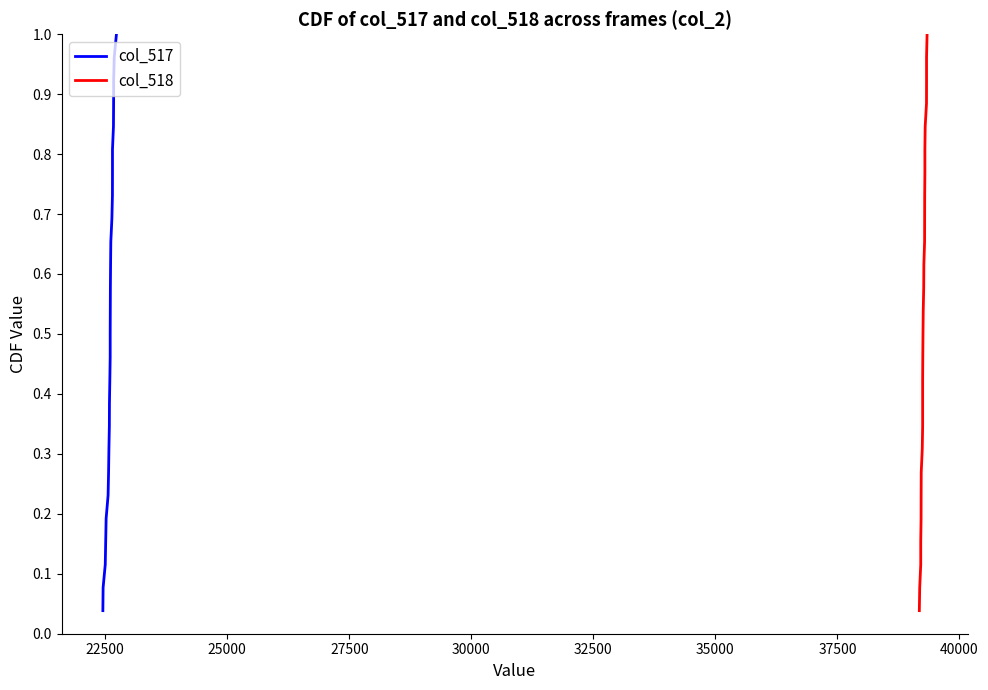

True or false: col_517 and col_518 cross at least once.

False